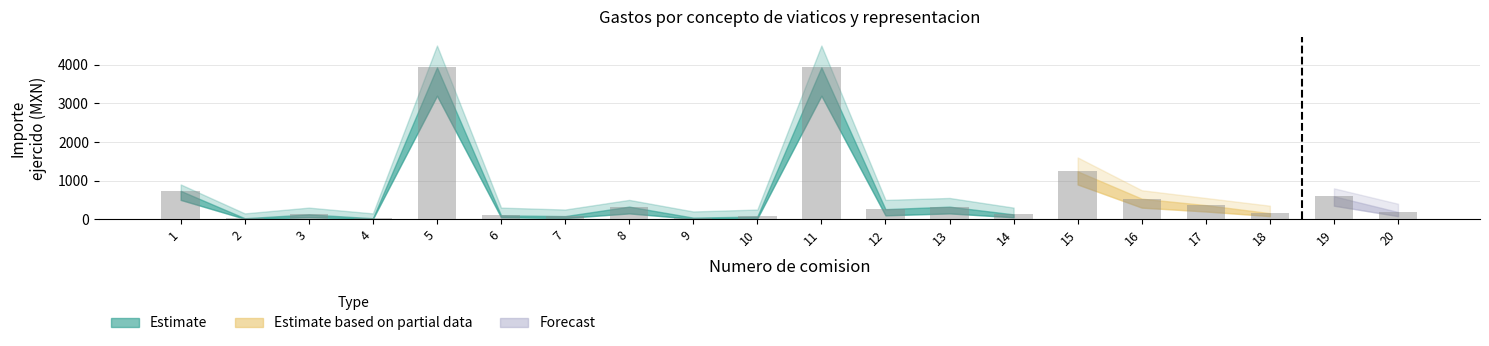

What is the change in value from 1 to 3?

-608.5